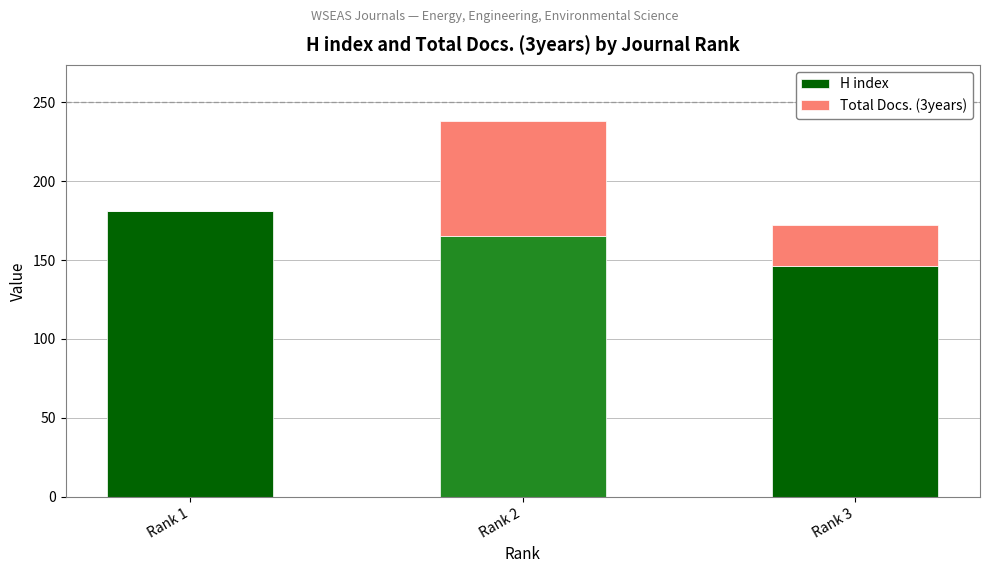

The value of H index at Rank 1 is 282. True or false?

False